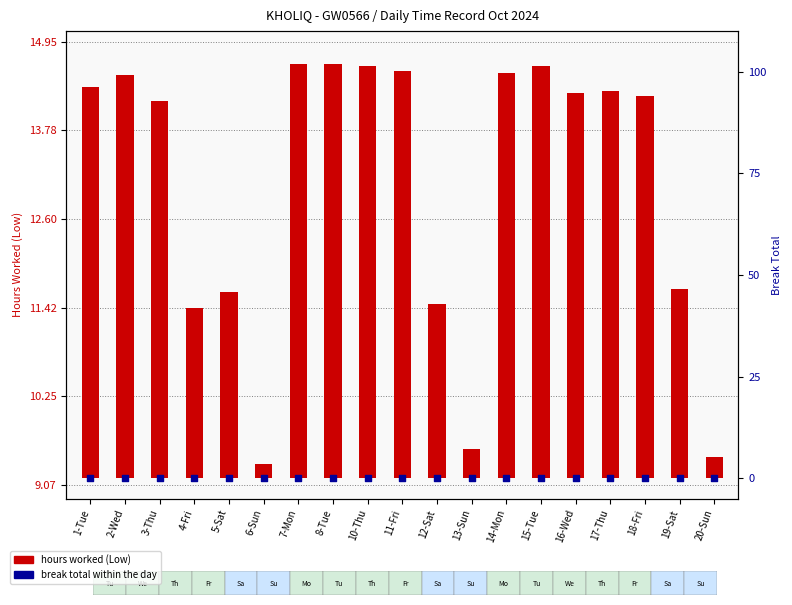

At how many categories does at least one series exceed 0?

19